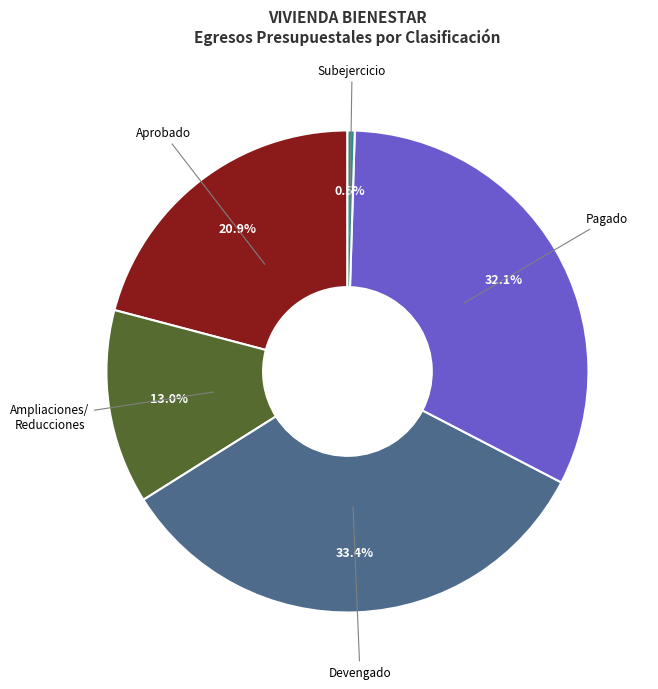

Does any single category account for the majority?

No